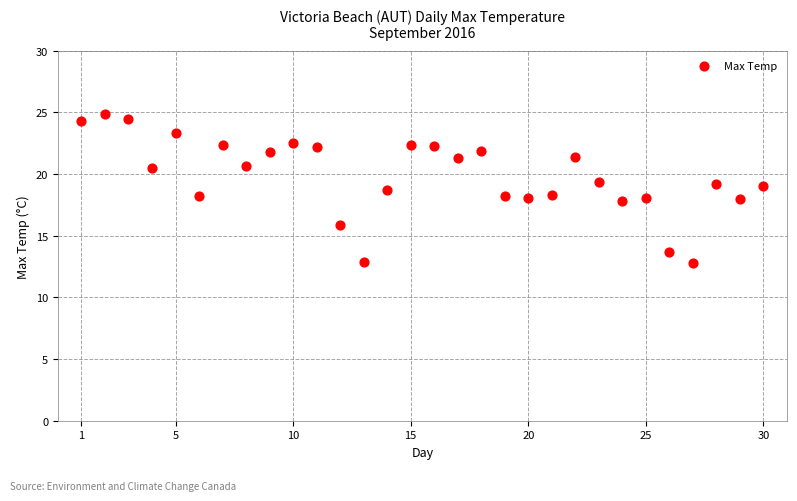

What is the range of Y values (max minus min)?

12.1